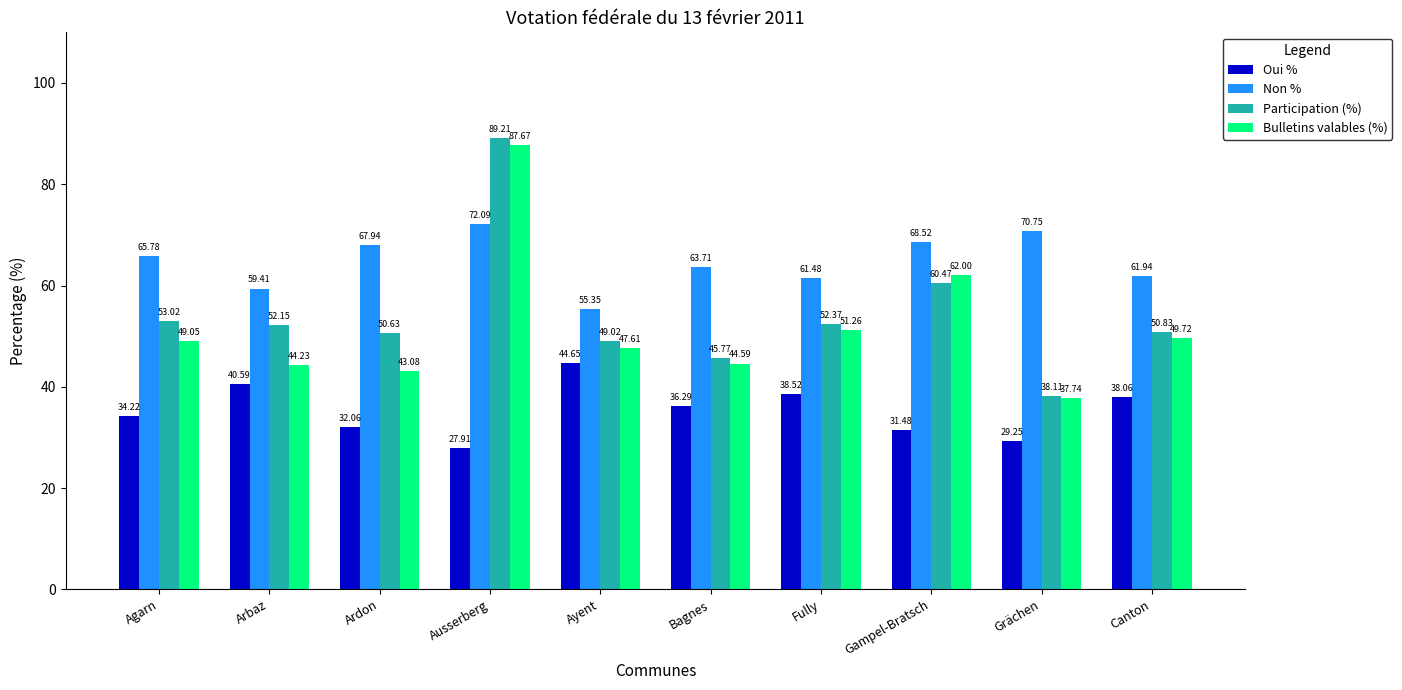

Does the chart contain any negative values?

No